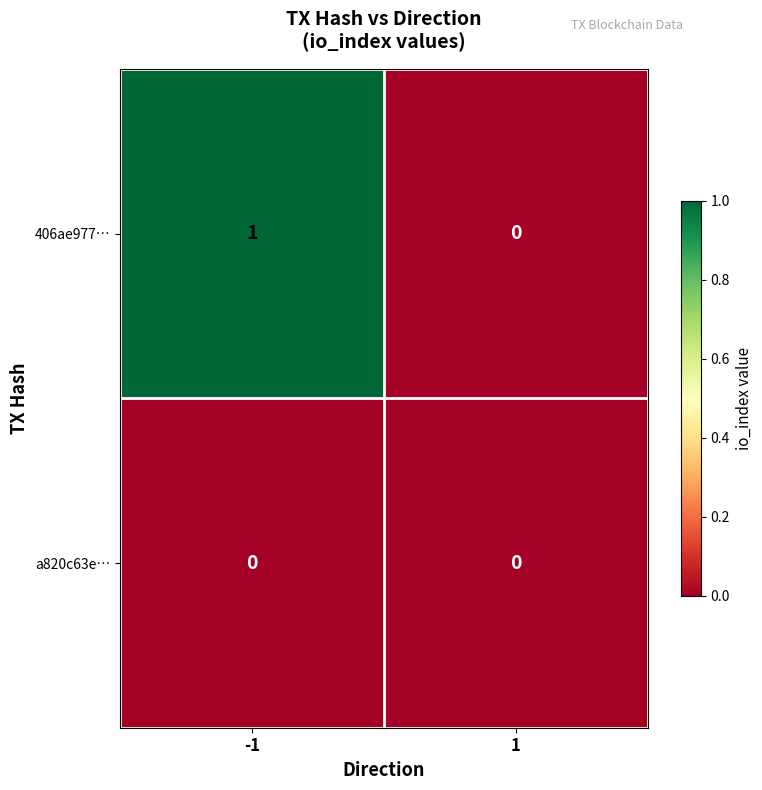

Which series has the largest range (max minus min)?

406ae977…